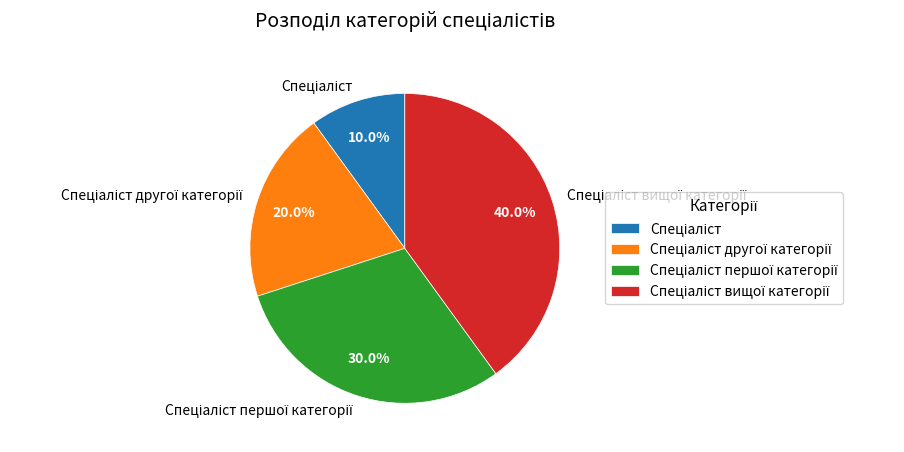

Does any single category account for the majority?

No